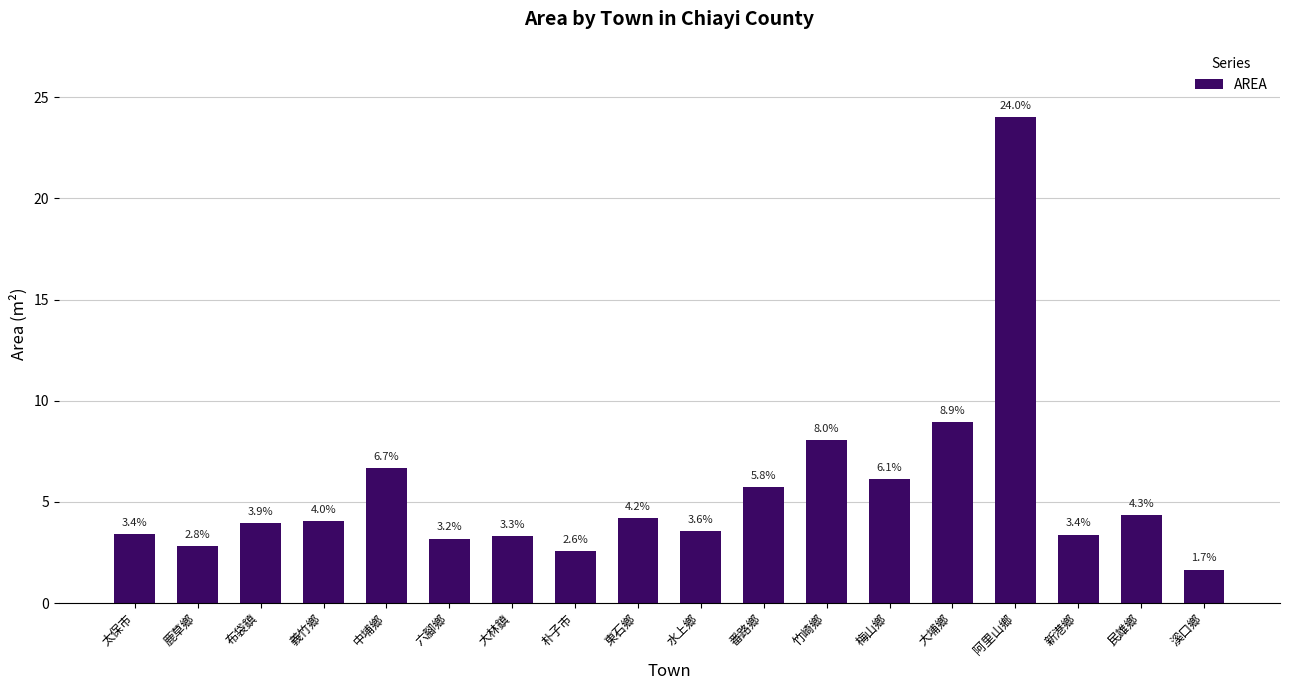

What is the approximate value at 水上鄉?

3.6